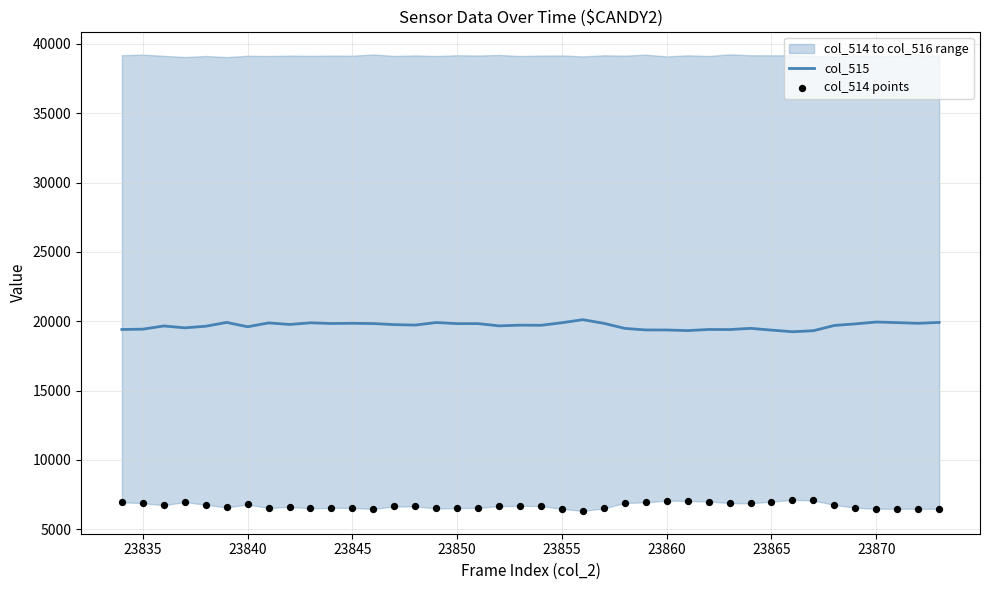

Is it true that col_515 equals 33104 at 23840?

False